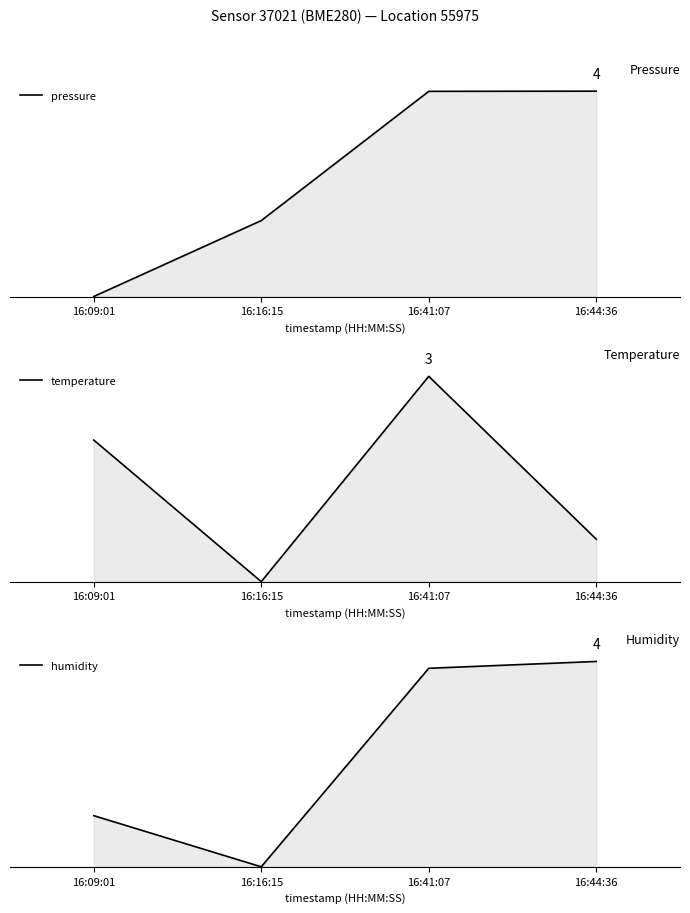

How many series are shown in this chart?

3